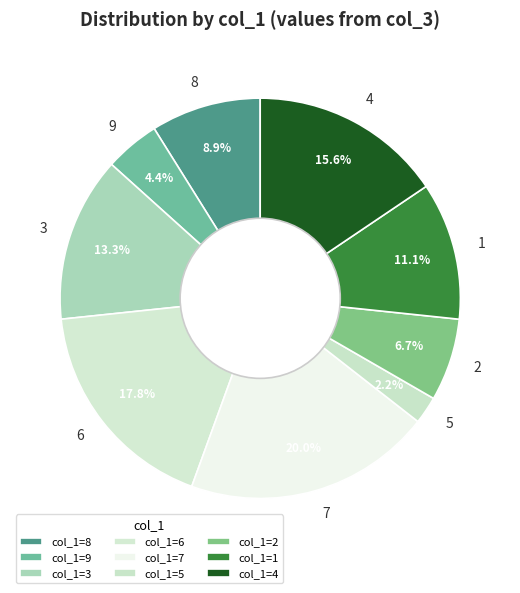

To the nearest percent, what portion does 1 represent?

11%